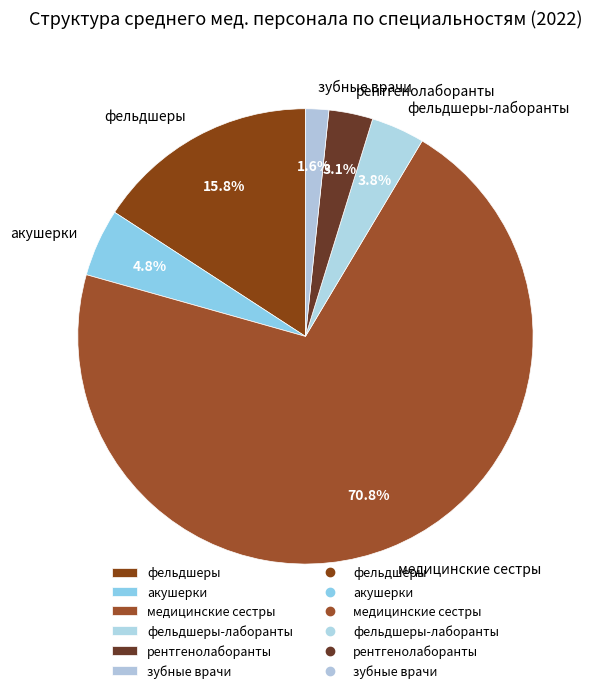

How many slices are in this pie chart?

6